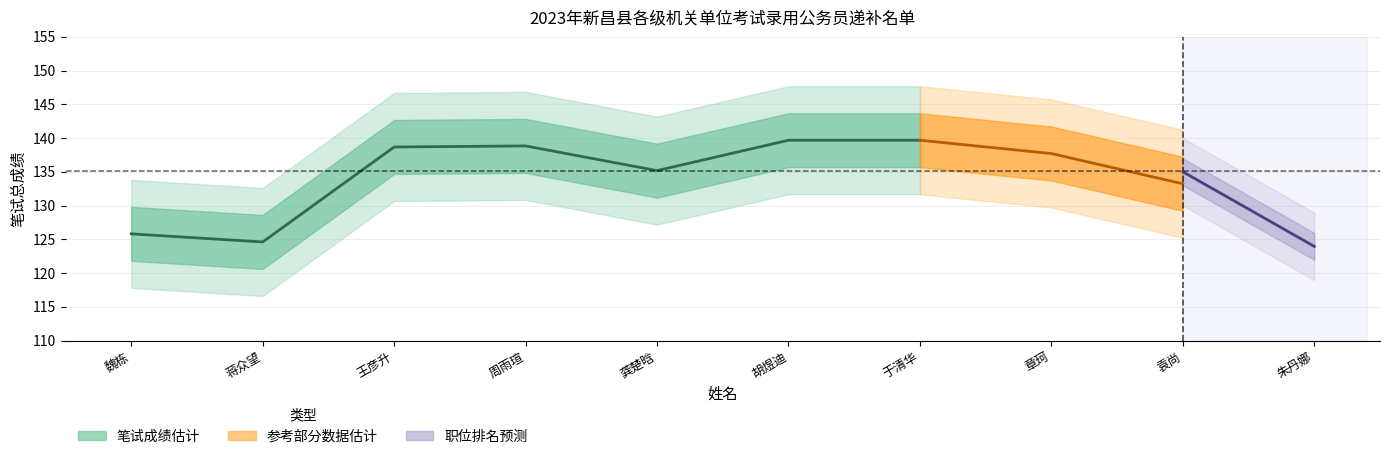

Where is the data nearest to the value 132?

龚楚晗